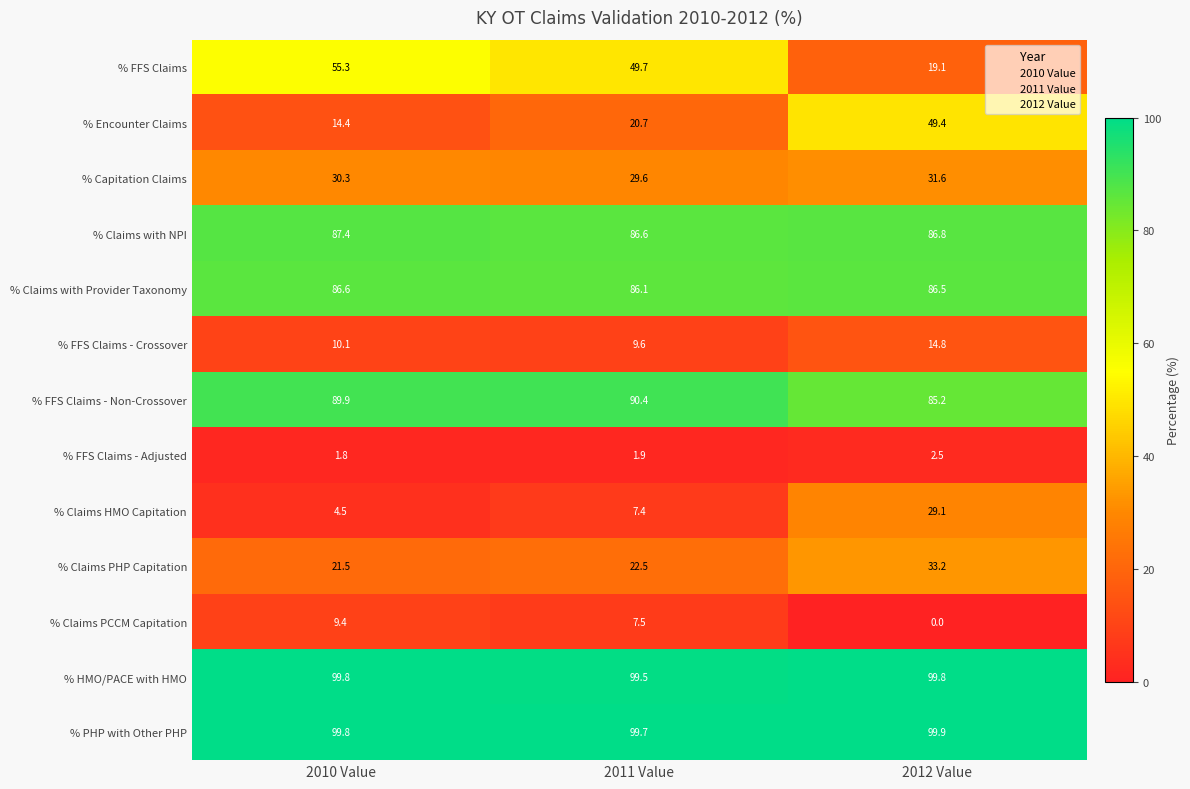

The % Claims PHP Capitation series shows 33.2 at 2012 Value. True or false?

True